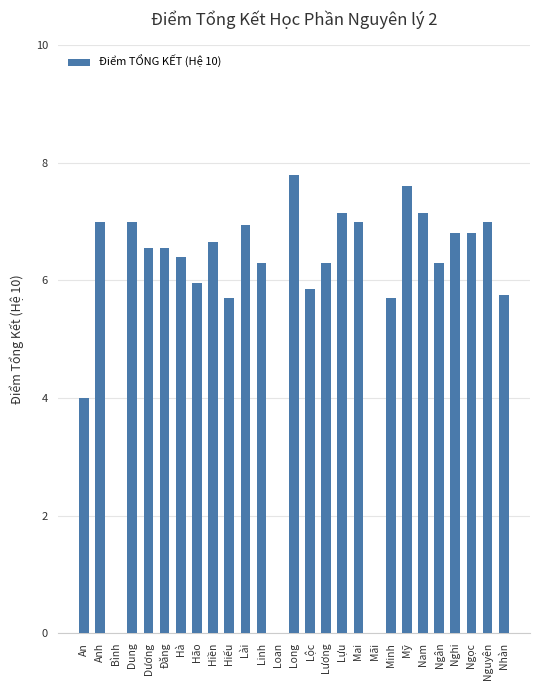

What is the maximum value shown in the chart?

7.8